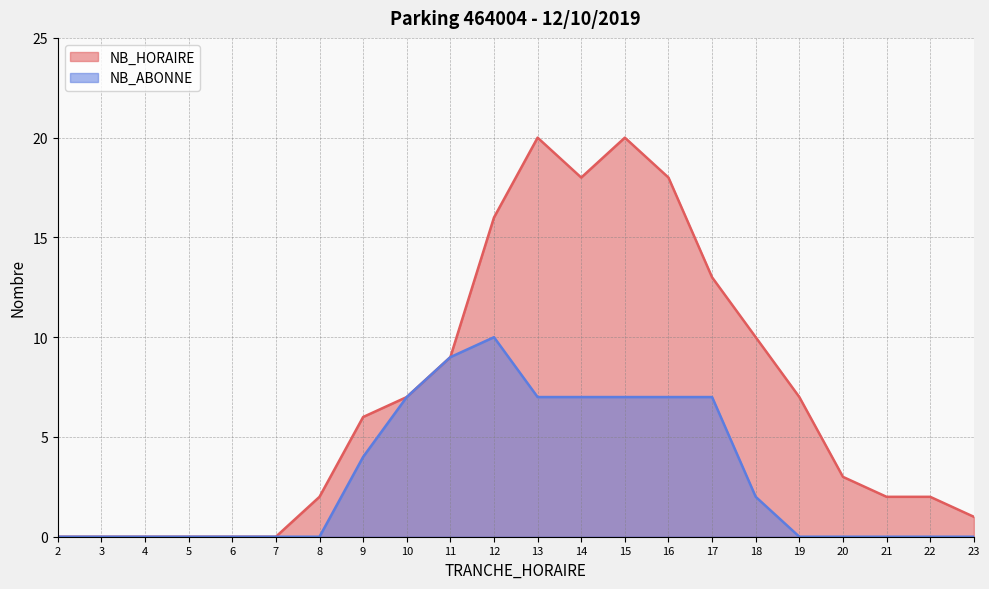

Is the value of NB_ABONNE at 13 greater than the value of NB_HORAIRE at 22?

Yes